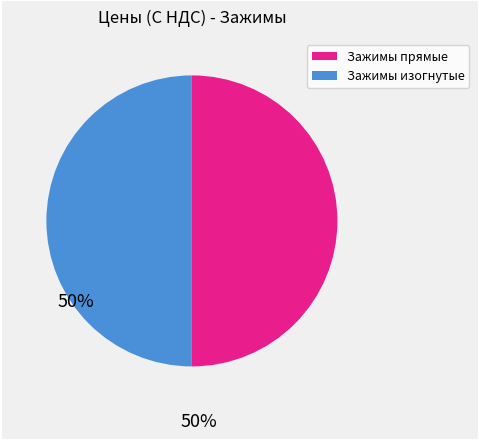

How many segments does this pie chart have?

2